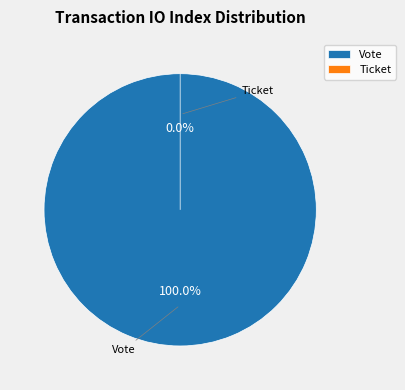

Rank the categories by value from highest to lowest.

Vote, Ticket